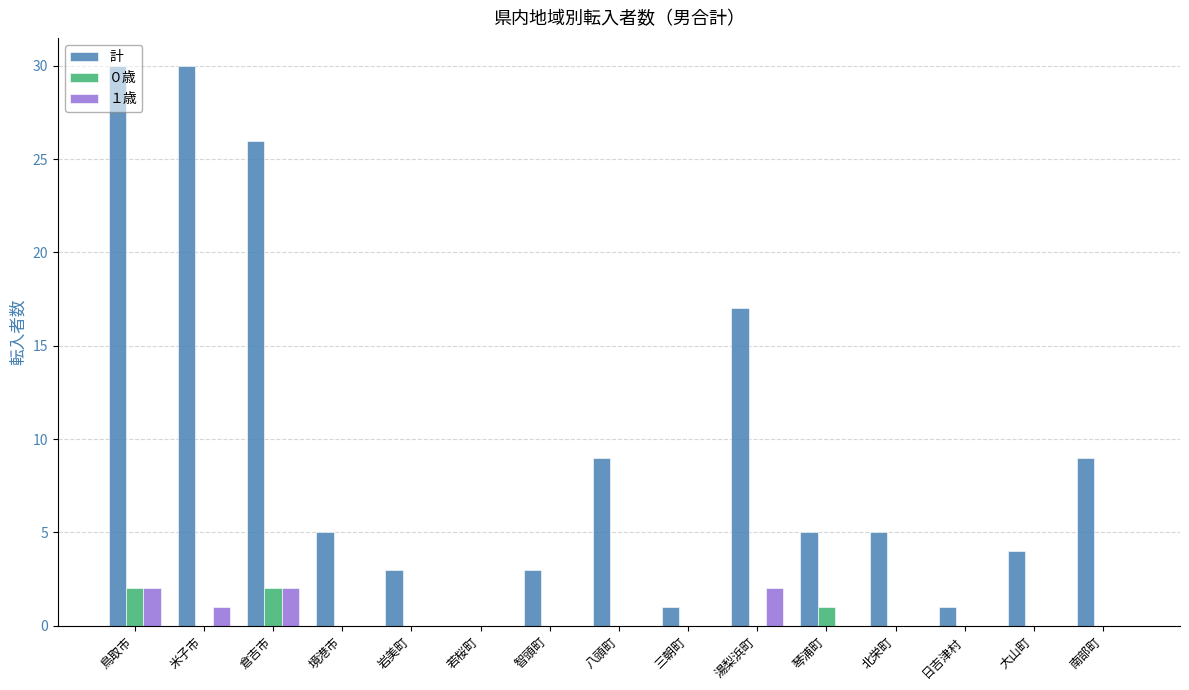

How many groups of bars are there?

15